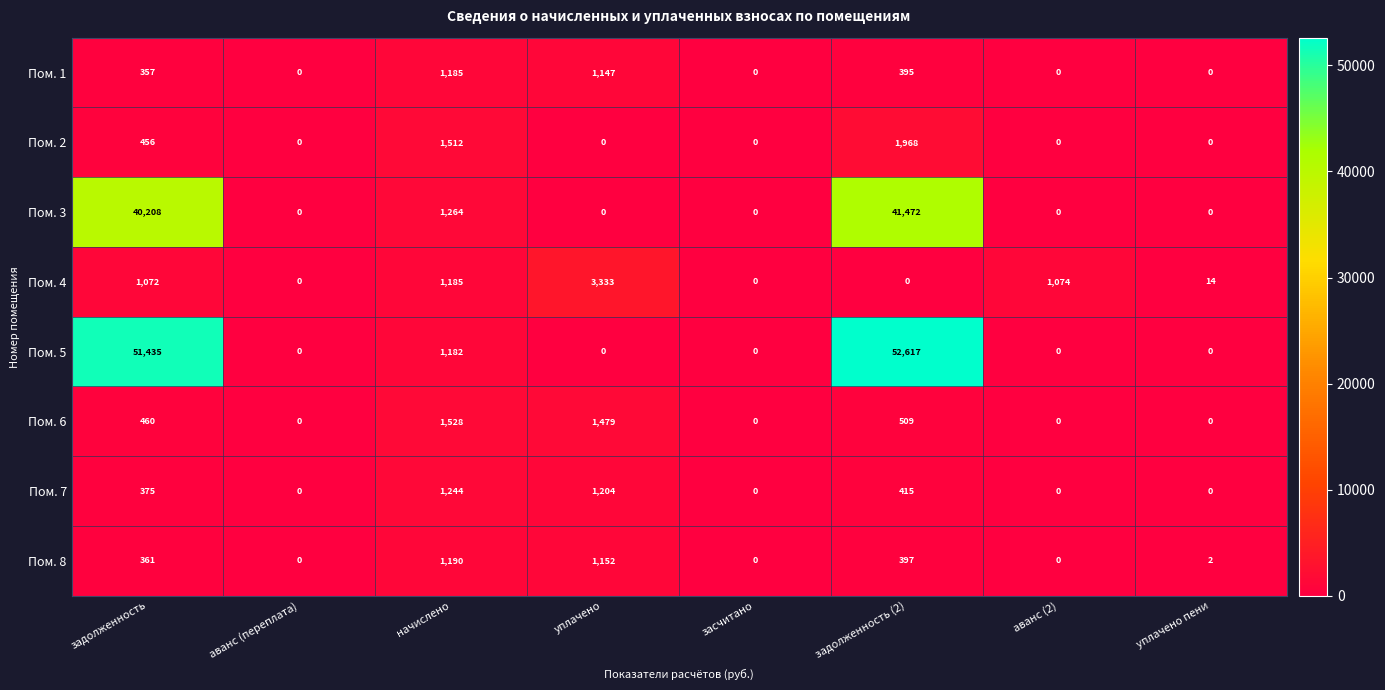

At which category is the sum across all series the highest?

задолженность (2)